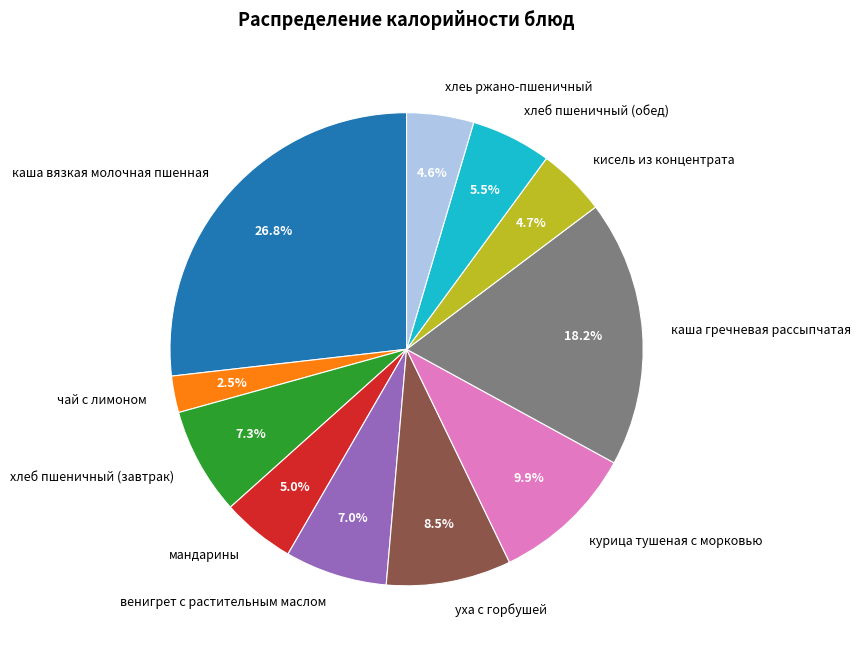

Does уха с горбушей represent more than half of the total?

No